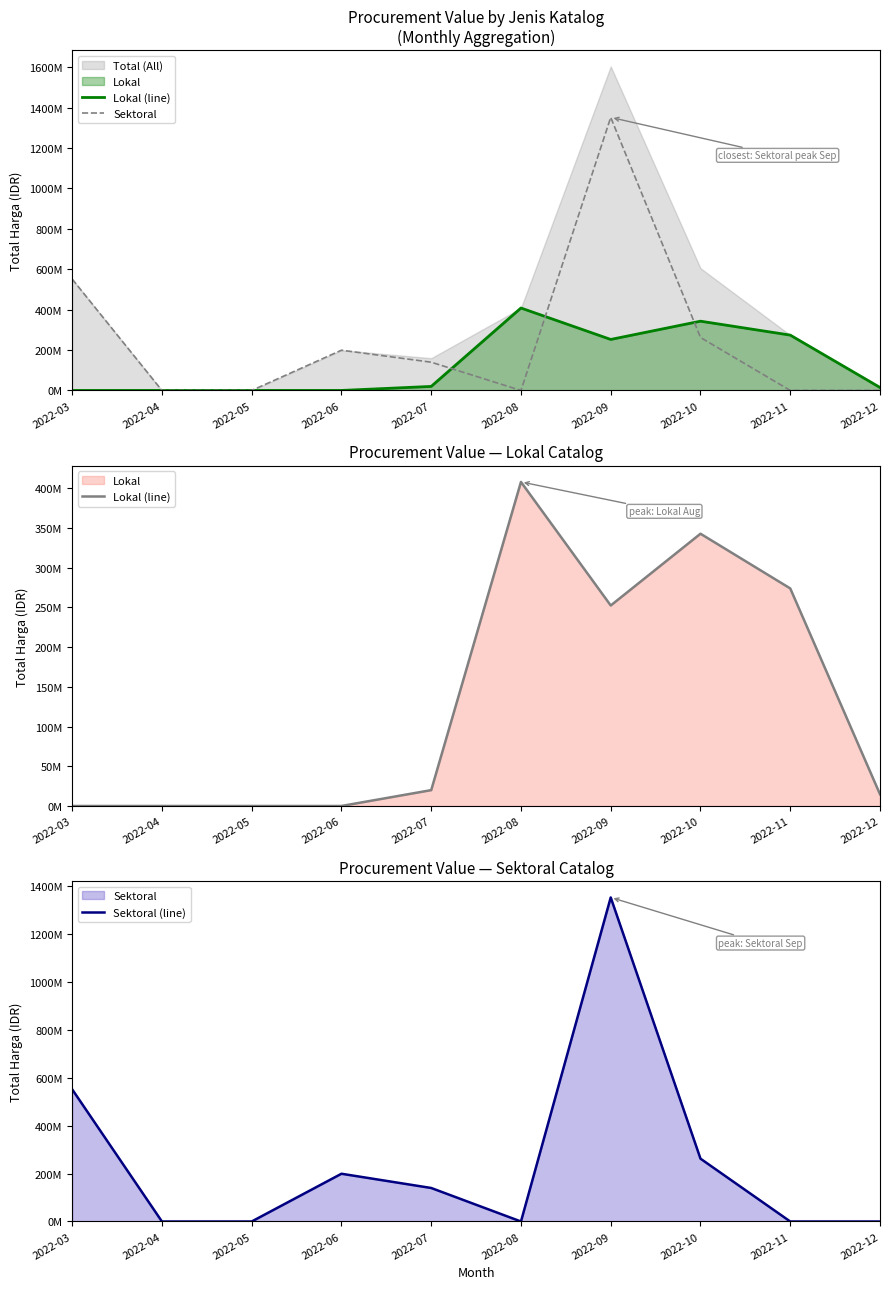

At how many categories does at least one series exceed 683481412?

1